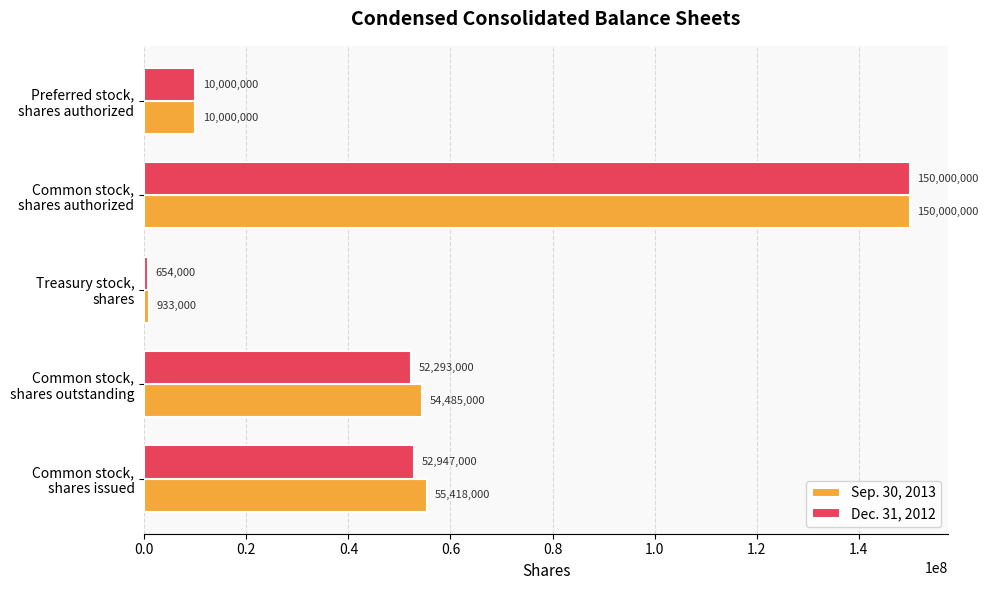

Which series has the largest range (max minus min)?

Dec. 31, 2012